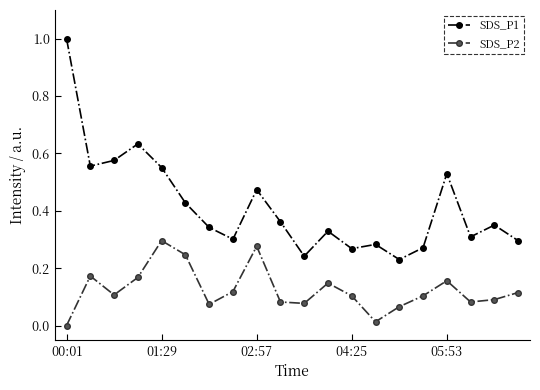

What is the sum of all SDS_P1 values?

8.3